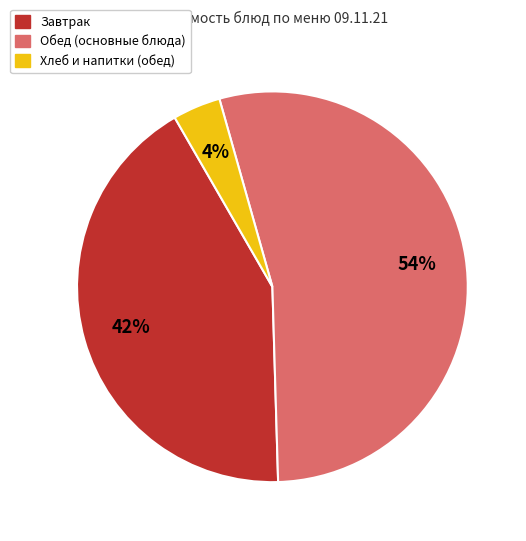

The Завтрак slice represents 56% of the pie. True or false?

False